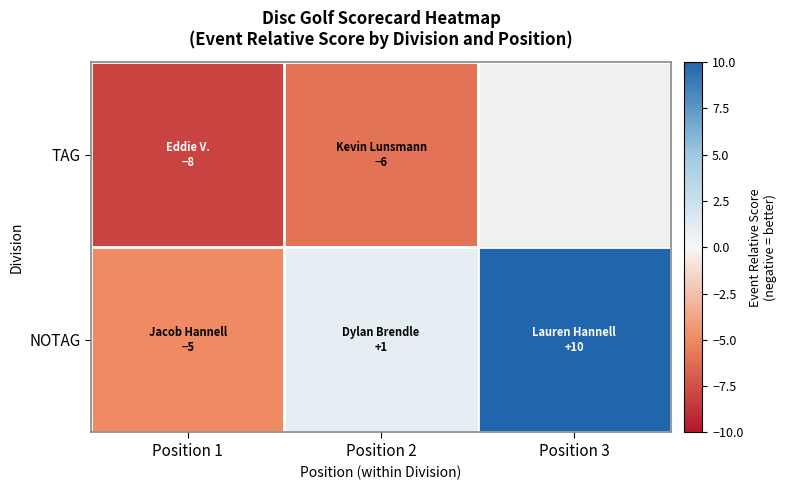

How many distinct data groups are displayed?

2